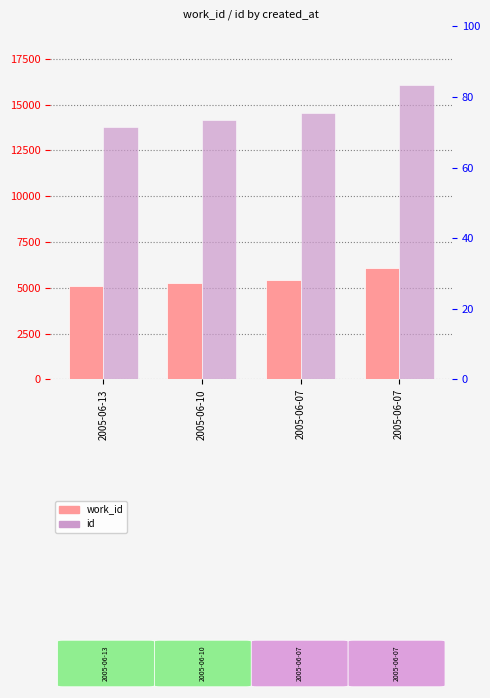

What is the highest value of the work_id series?

6064